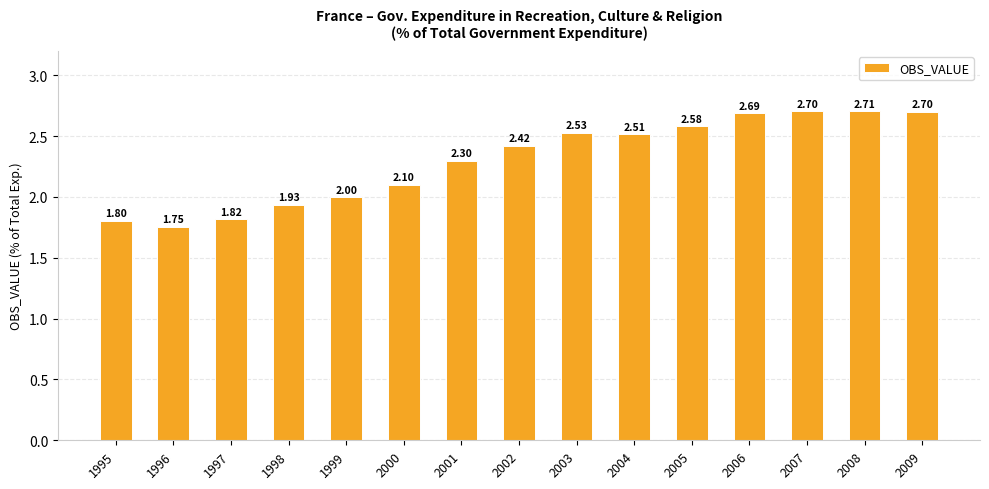

What is the ratio of the value at 2004 to the value at 2000?

1.2